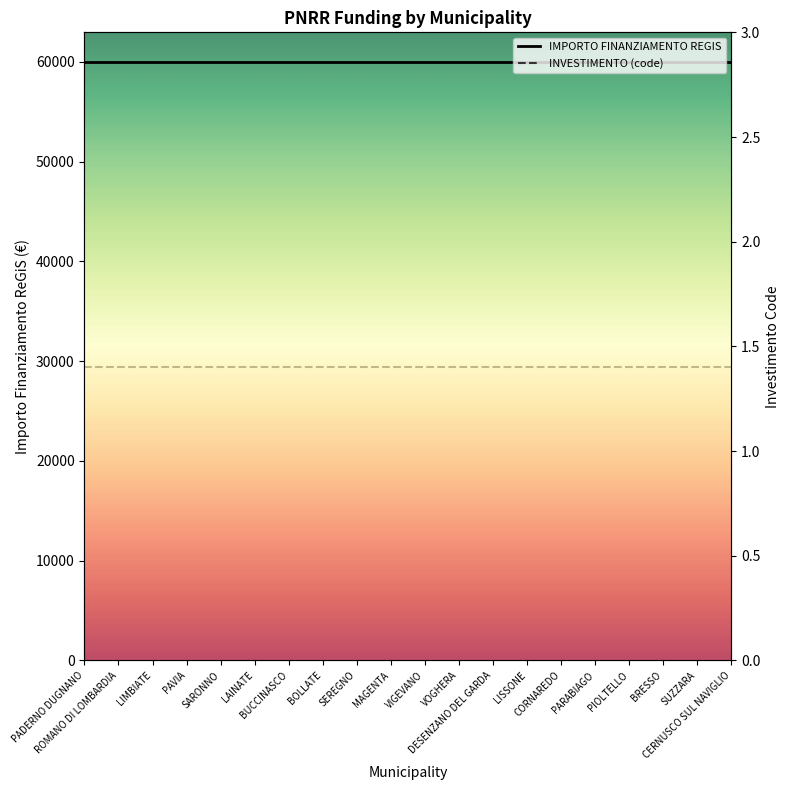

Reading left to right, list all the values displayed in this chart.

IMPORTO FINANZIAMENTO REGIS: PADERNO DUGNANO=59966.0	ROMANO DI LOMBARDIA=59966.0	LIMBIATE=59966.0	PAVIA=59966.0	SARONNO=59966.0	LAINATE=59966.0	BUCCINASCO=59966.0	BOLLATE=59966.0	SEREGNO=59966.0	MAGENTA=59966.0	VIGEVANO=59966.0	VOGHERA=59966.0	DESENZANO DEL GARDA=59966.0	LISSONE=59966.0	CORNAREDO=59966.0	PARABIAGO=59966.0	PIOLTELLO=59966.0	BRESSO=59966.0	SUZZARA=59966.0	CERNUSCO SUL NAVIGLIO=59966.0
INVESTIMENTO (code): PADERNO DUGNANO=1.4	ROMANO DI LOMBARDIA=1.4	LIMBIATE=1.4	PAVIA=1.4	SARONNO=1.4	LAINATE=1.4	BUCCINASCO=1.4	BOLLATE=1.4	SEREGNO=1.4	MAGENTA=1.4	VIGEVANO=1.4	VOGHERA=1.4	DESENZANO DEL GARDA=1.4	LISSONE=1.4	CORNAREDO=1.4	PARABIAGO=1.4	PIOLTELLO=1.4	BRESSO=1.4	SUZZARA=1.4	CERNUSCO SUL NAVIGLIO=1.4